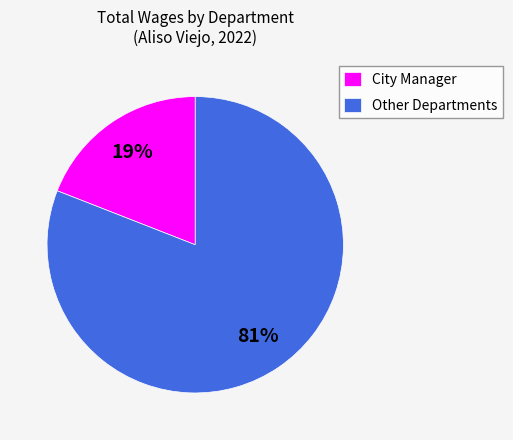

Do City Manager and Other Departments together represent more than half of the pie?

Yes